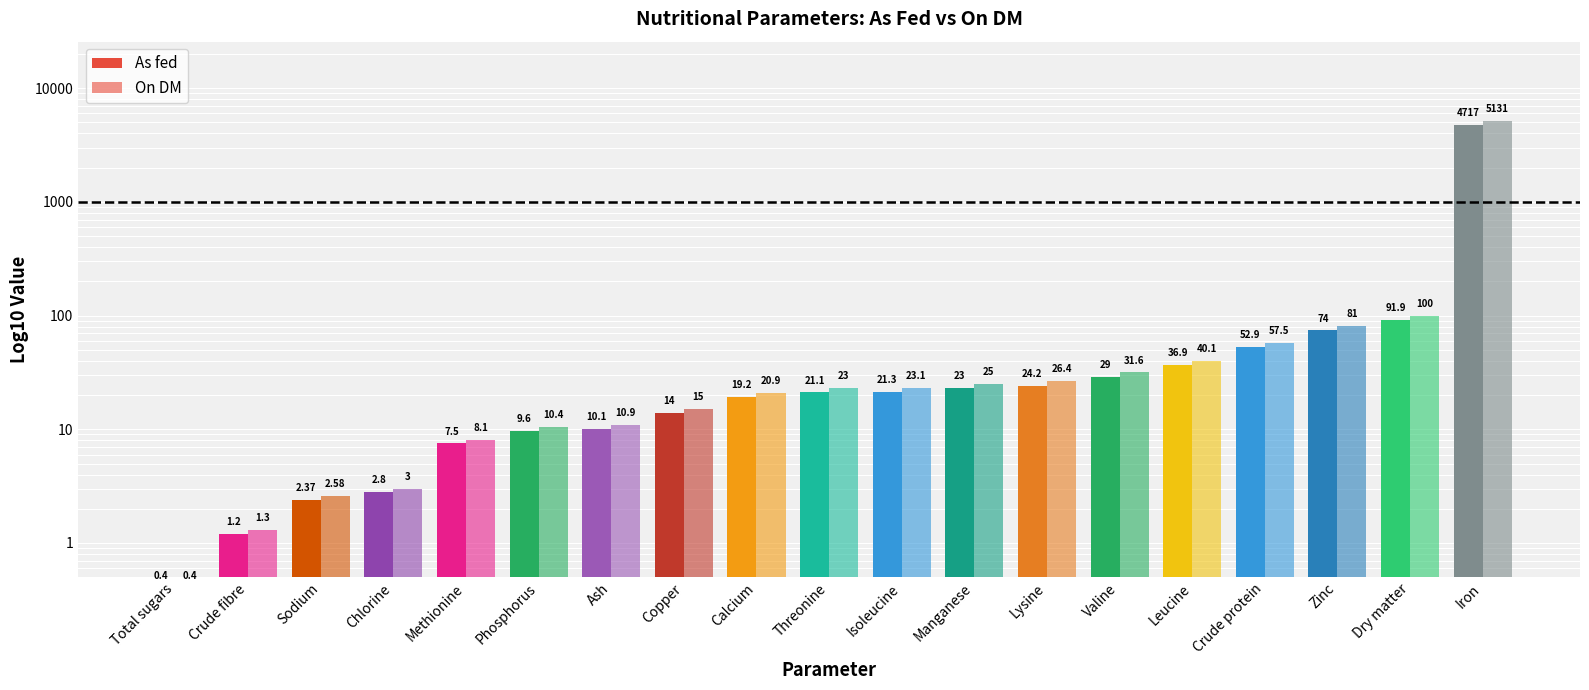

At which label does As fed first exceed 21?

Threonine